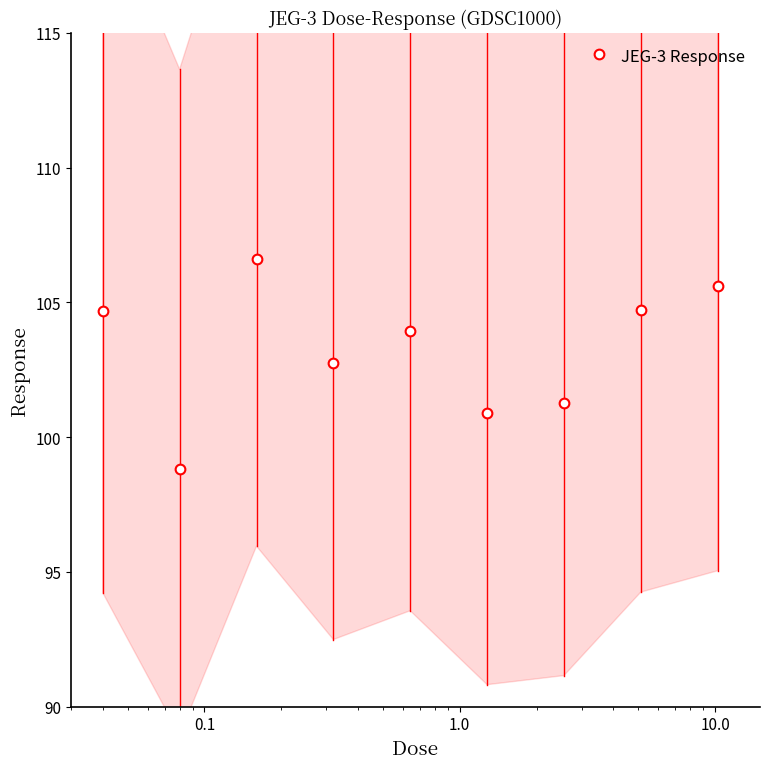

What is the maximum value shown in the chart?

106.6